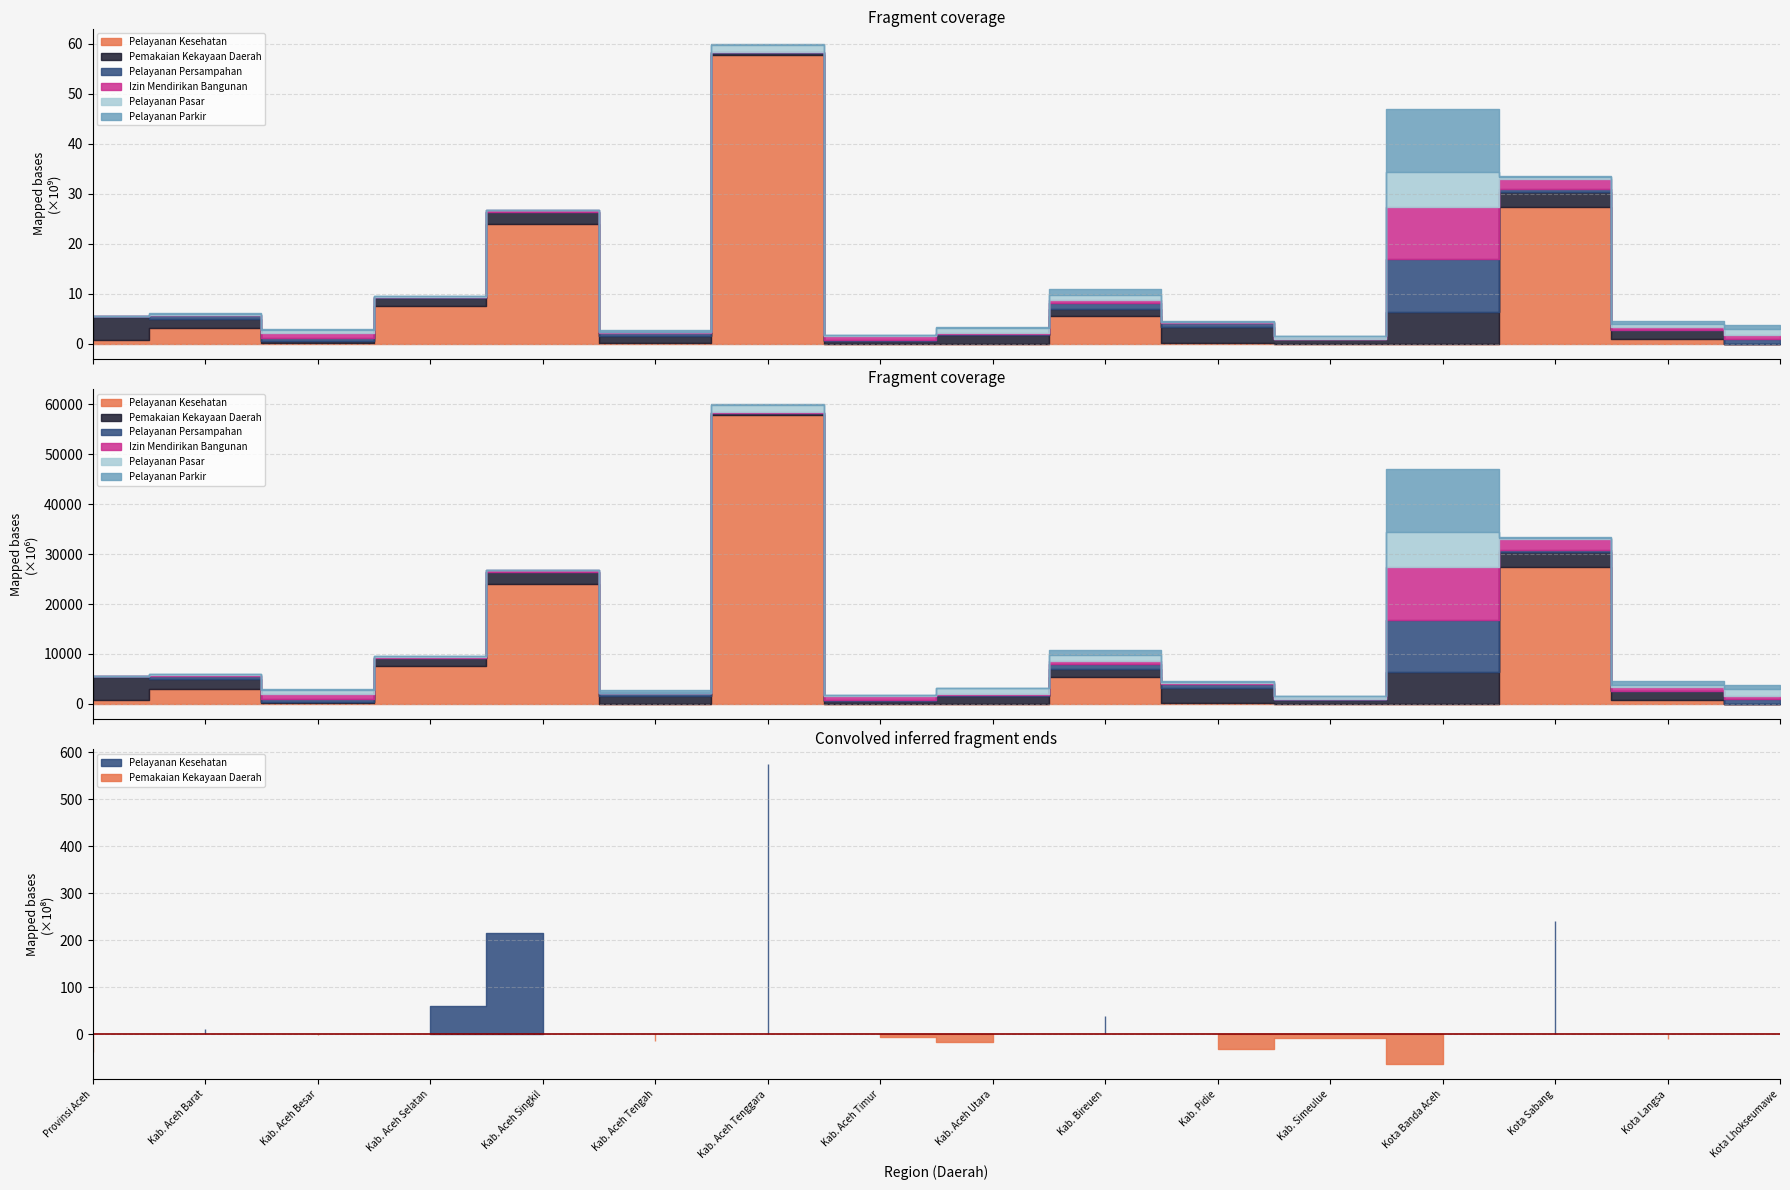

True or false: Pelayanan Pasar has more than 0 points higher than both neighbors.

True